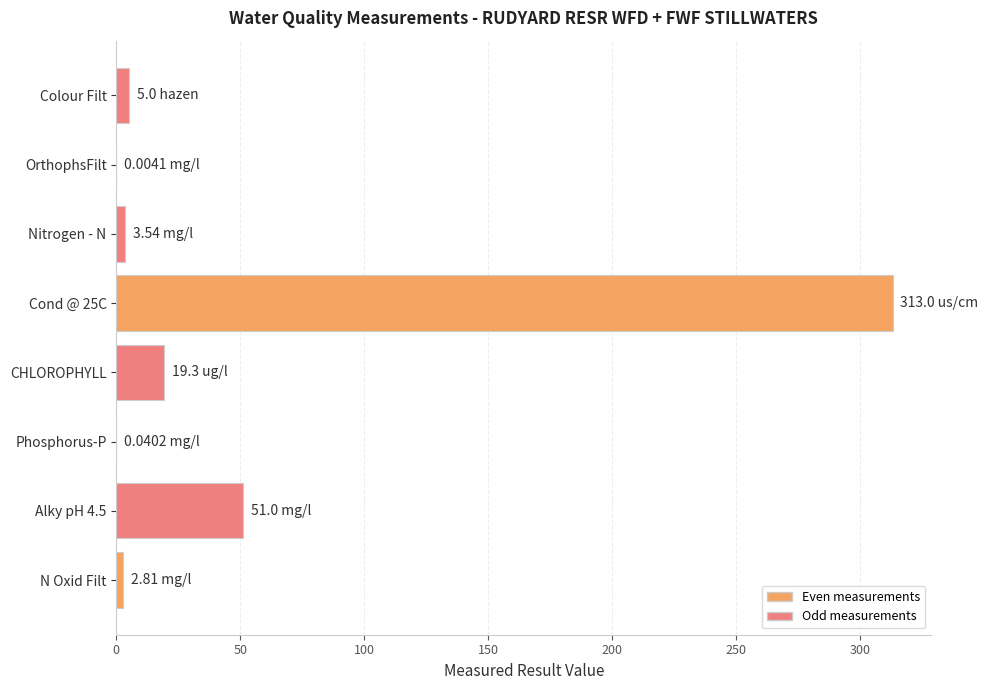

Between Cond @ 25C and Alky pH 4.5, which is larger?

Cond @ 25C